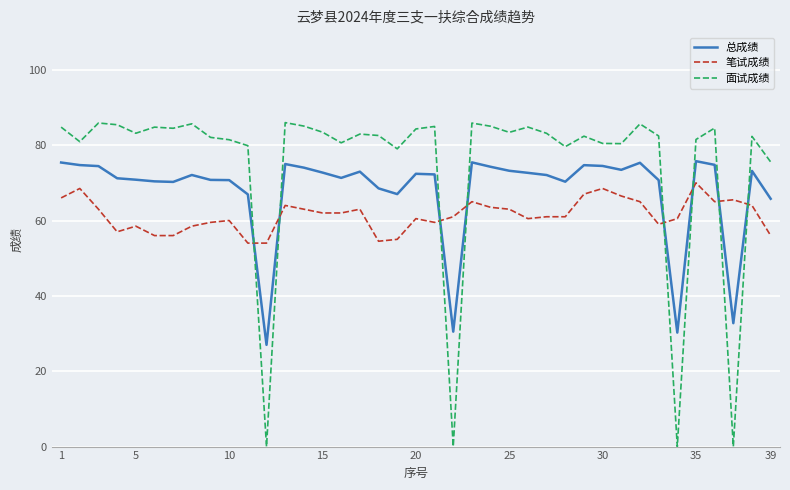

Rank the series by their maximum value, from highest to lowest.

面试成绩, 总成绩, 笔试成绩